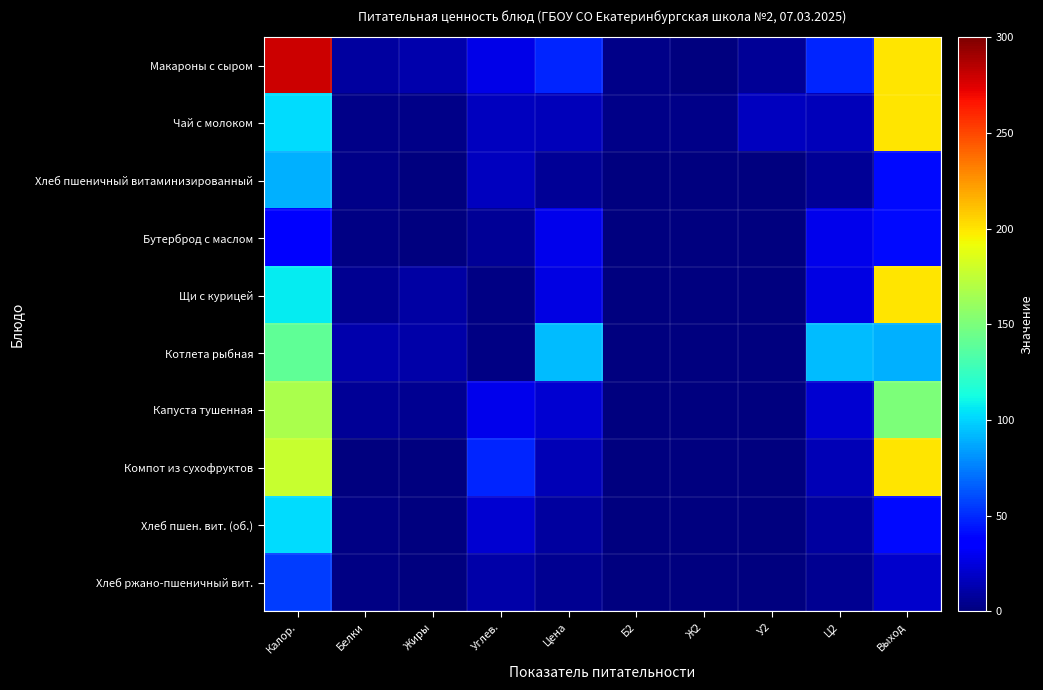

Rank the series by their maximum value, from highest to lowest.

Макароны с сыром, Чай с молоком, Щи с курицей, Компот из сухофруктов, Капуста тушенная, Котлета рыбная, Хлеб пшен. вит. (об.), Хлеб пшеничный витаминизированный, Хлеб ржано-пшеничный вит., Бутерброд с маслом